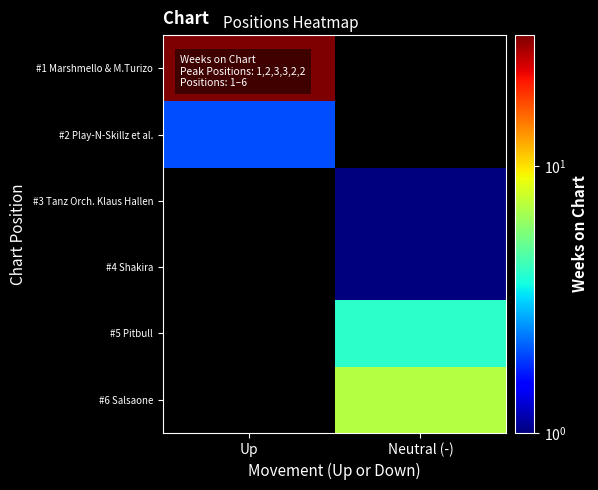

At how many categories does at least one series exceed 21?

1